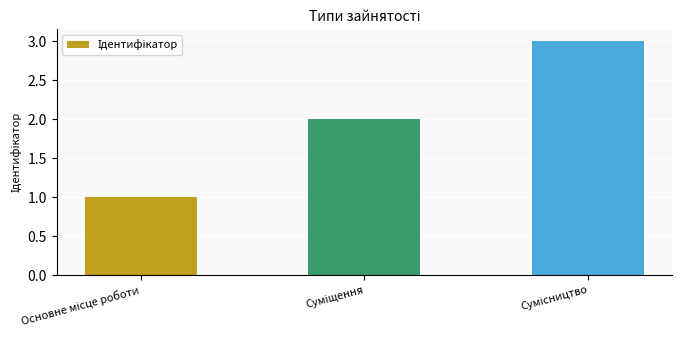

What is the sum of all values?

6